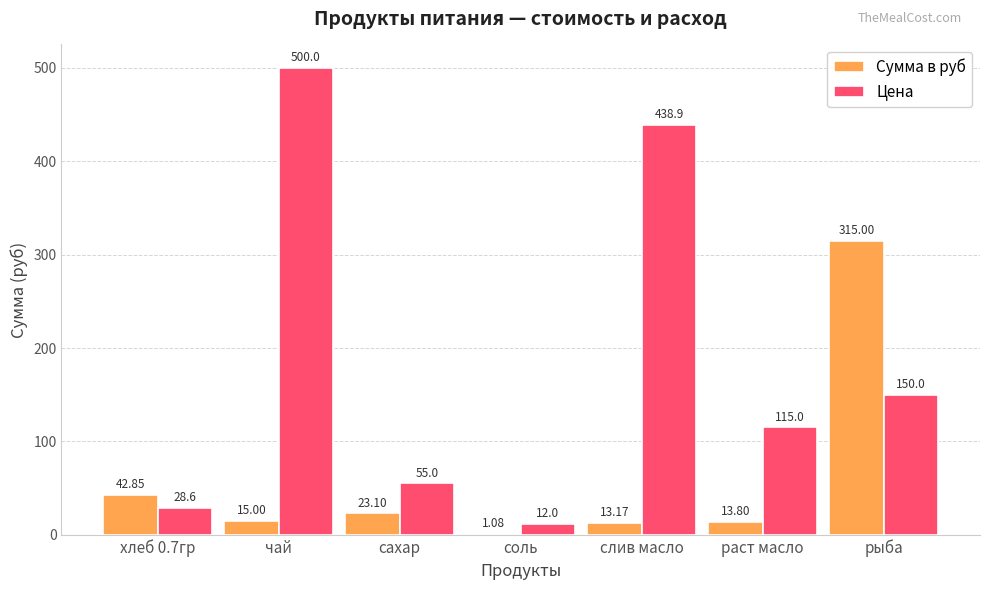

The value of Сумма в руб at рыба is 177.3. True or false?

False